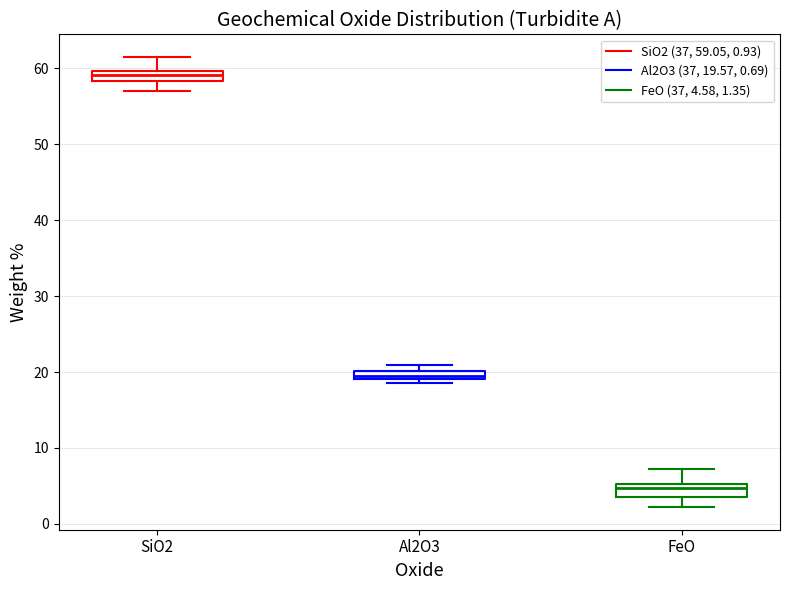

Where is the lower edge of the box for Al2O3 on the y-axis? The values are not printed on the chart, so give them approximately, as read against the axis.

19